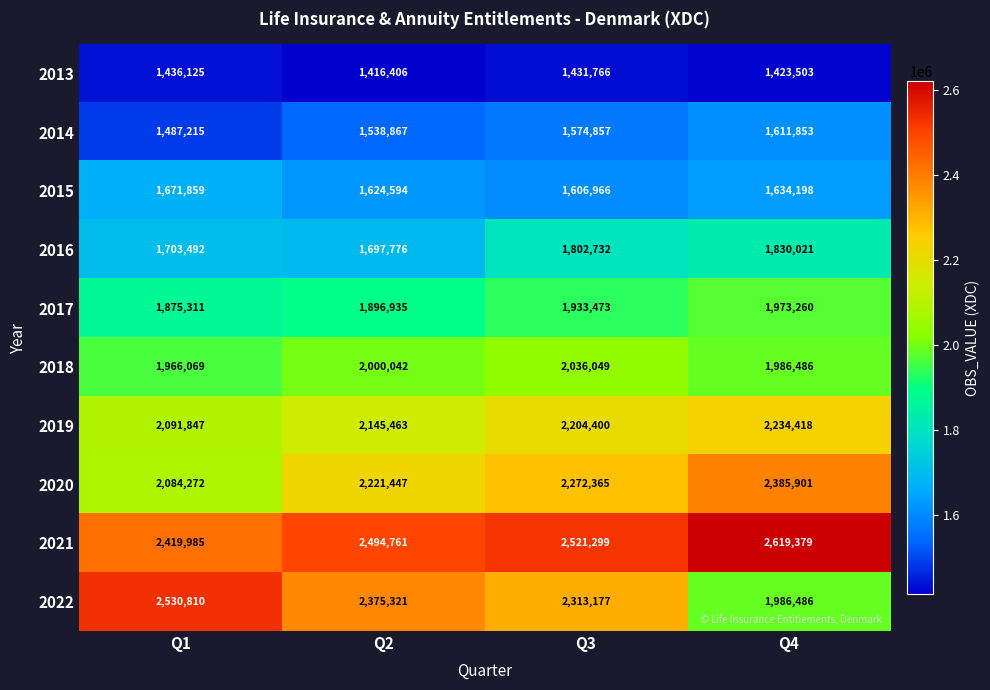

What is the total value across all series at Q2?

19411612